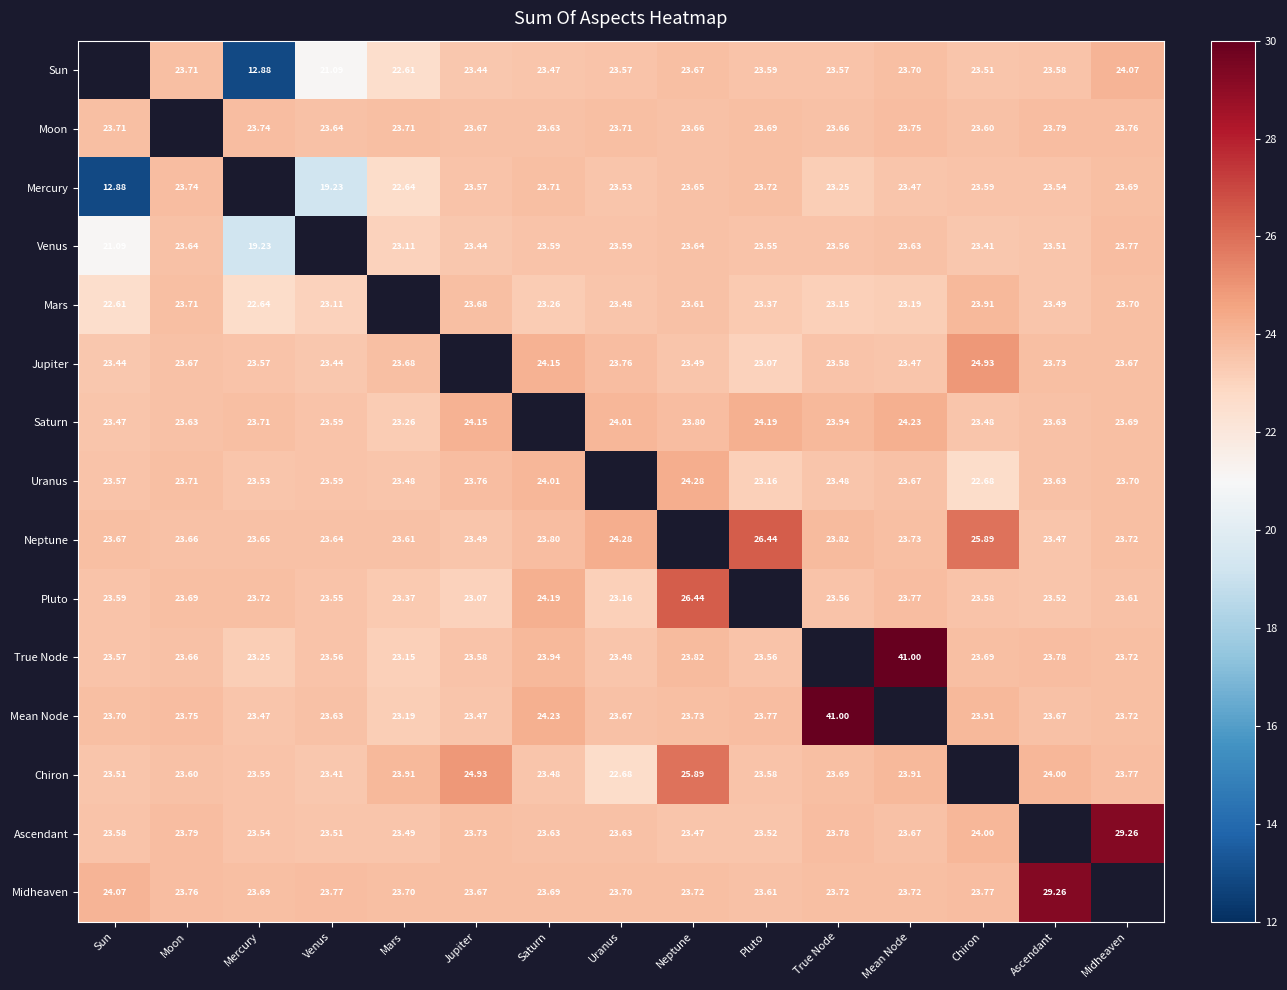

Rank the categories by Ascendant value from lowest to highest.

Neptune, Mars, Venus, Pluto, Mercury, Sun, Uranus, Saturn, Mean Node, Jupiter, True Node, Moon, Chiron, Ascendant, Midheaven